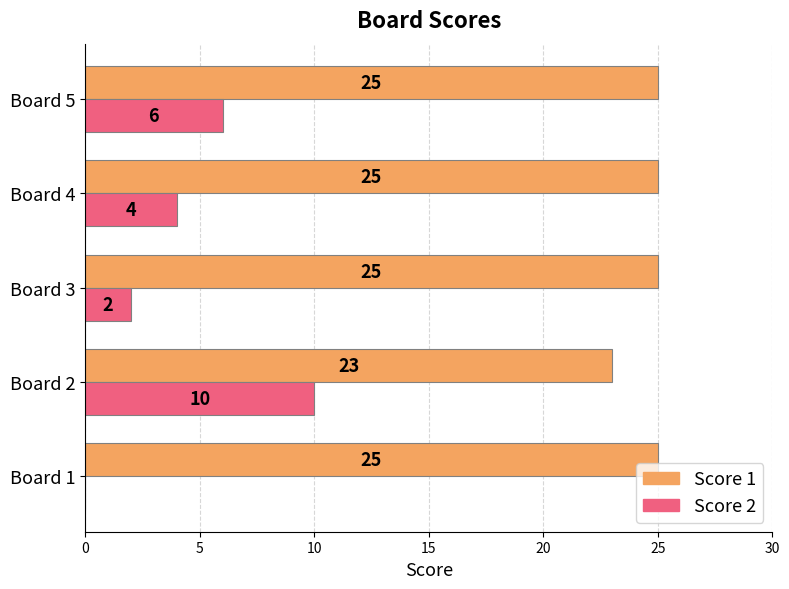

What is the sum of all Score 2 values?

22